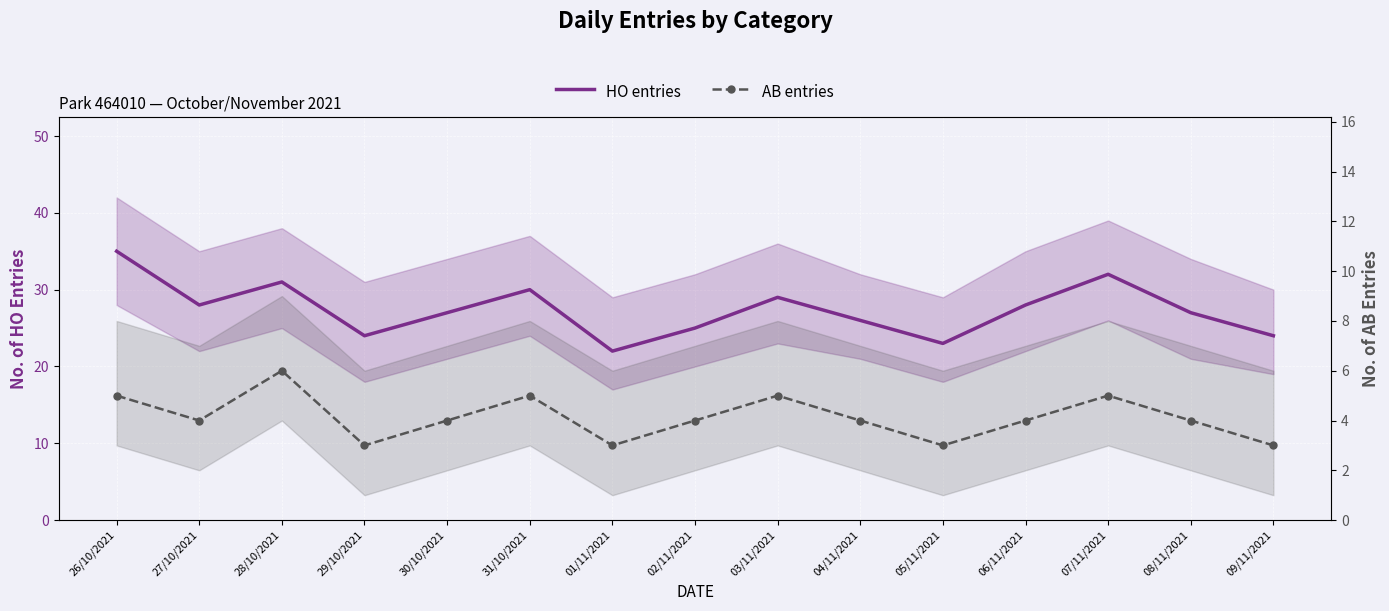

What is the smallest value displayed?

3